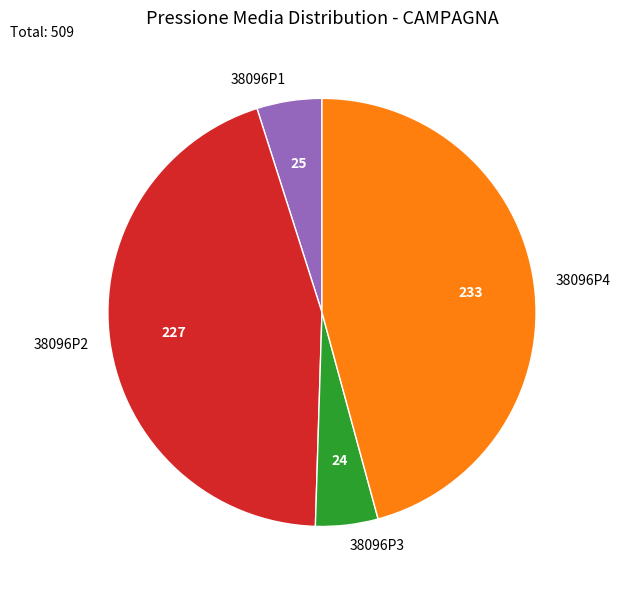

True or false: 38096P4 accounts for 33% of the total.

False